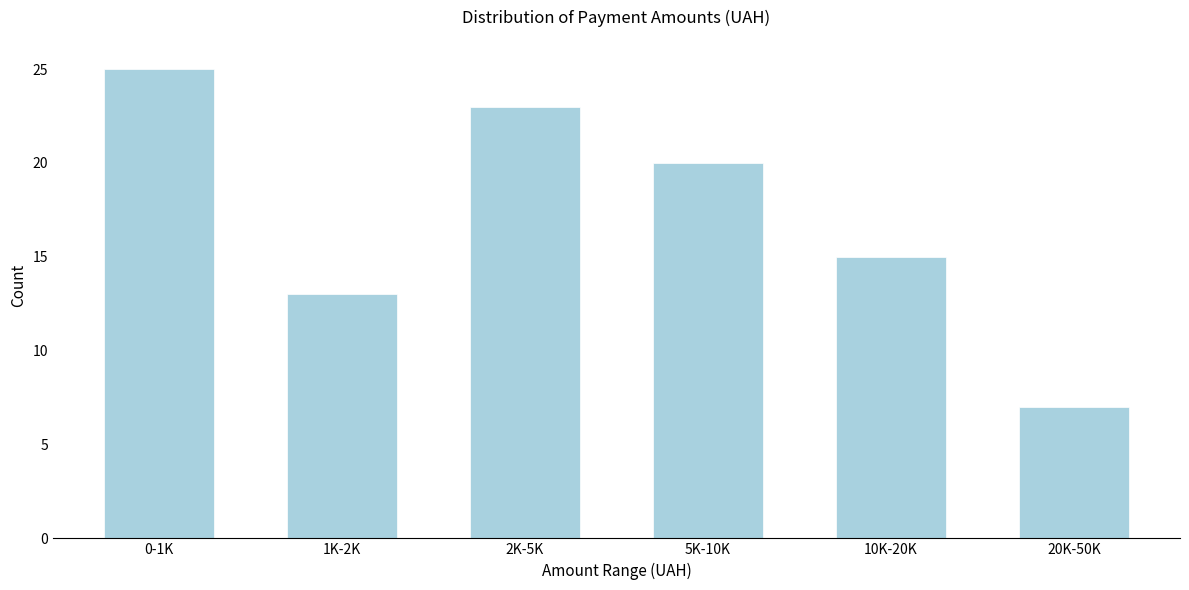

Reading left to right, extract all data points from this chart.

25	13	23	20	15	7